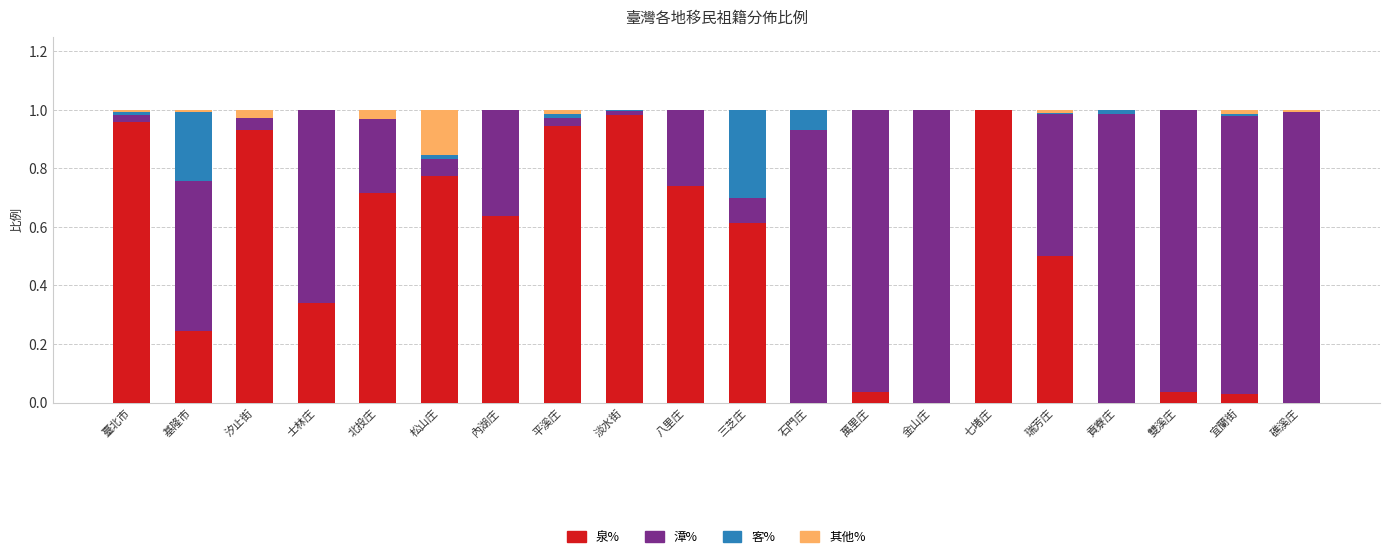

What is the sum of the 泉% values at 三芝庄 and 北投庄?

1.3